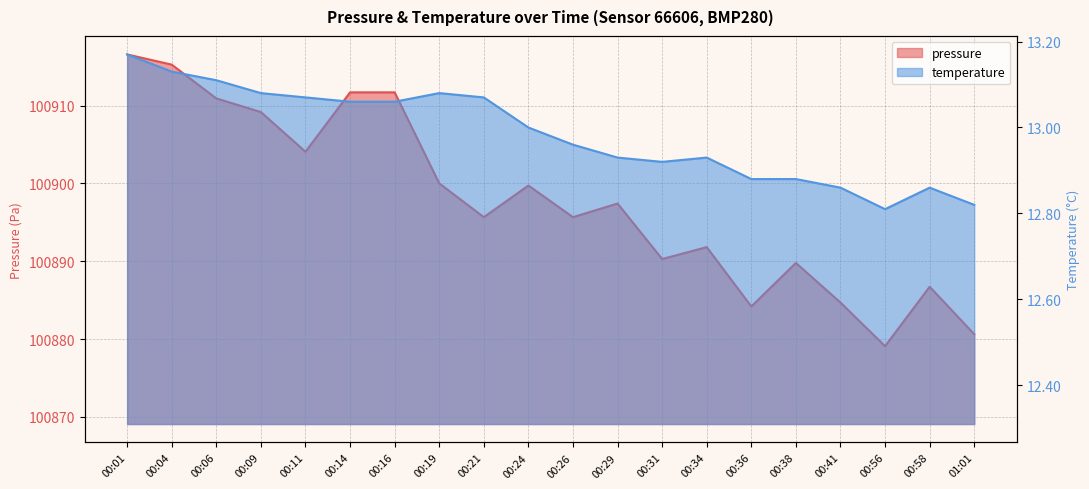

What are all the series names shown in the legend?

pressure, temperature